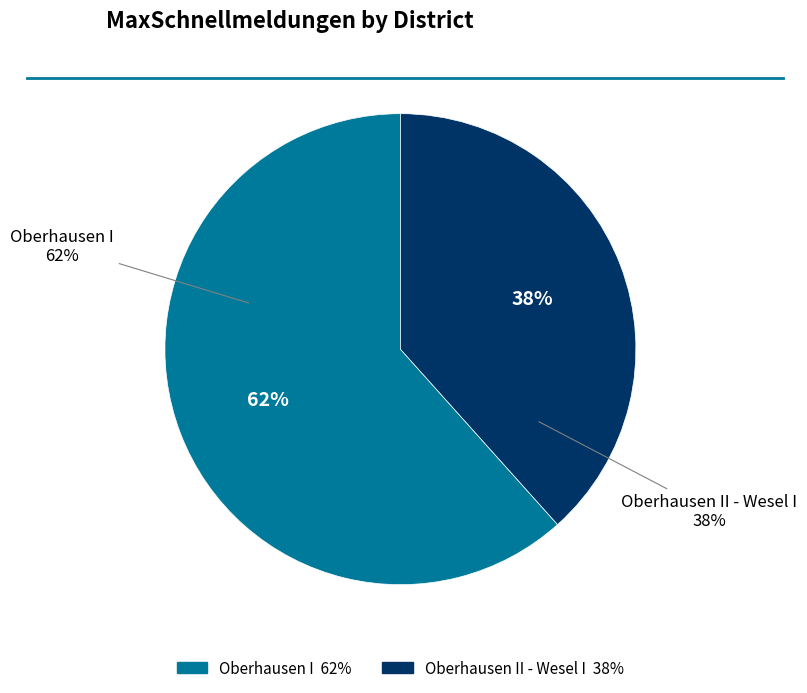

Count the number of slices in the pie.

2